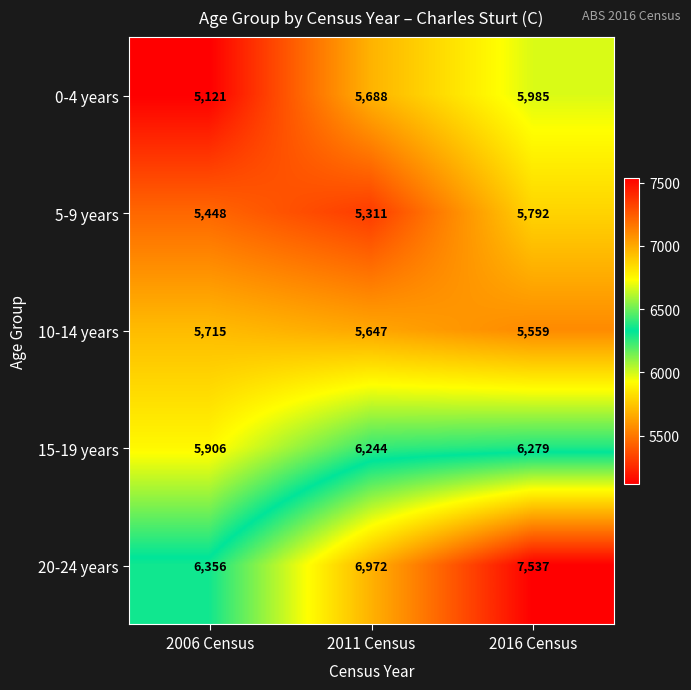

What is the difference between the maximum and minimum values in the 20-24 years series?

1181